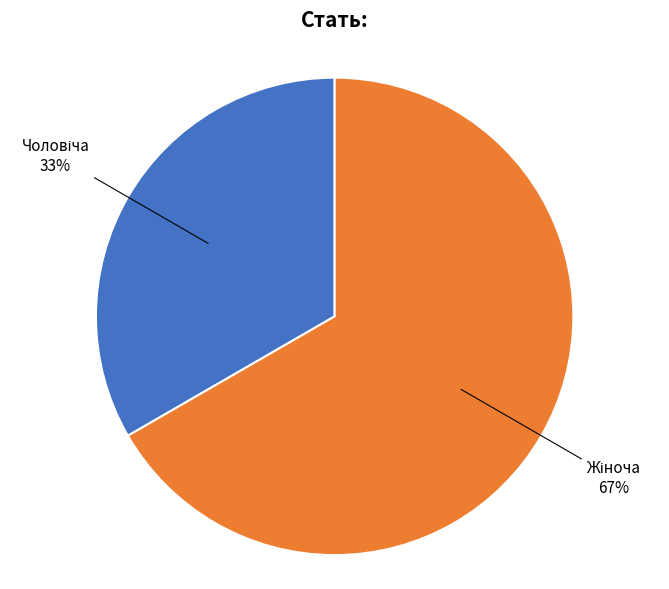

To the nearest percent, what is the average slice percentage?

50%